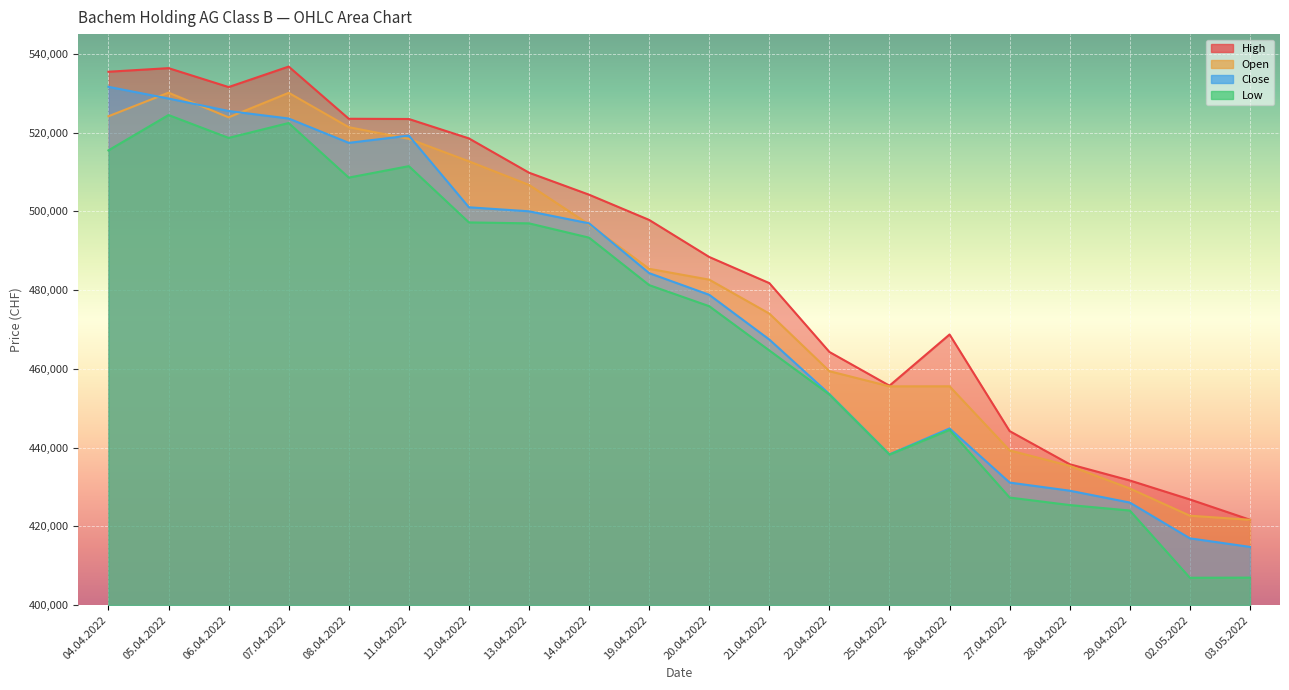

How many interior local peaks does the Low series have?

4